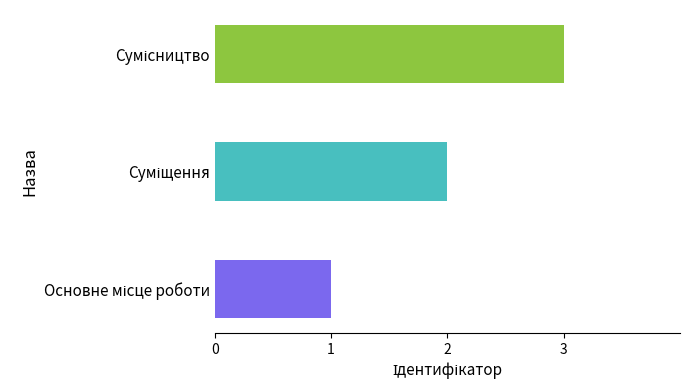

Reading left to right, transcribe all the data shown in this chart.

Основне місце роботи=1	Суміщення=2	Сумісництво=3